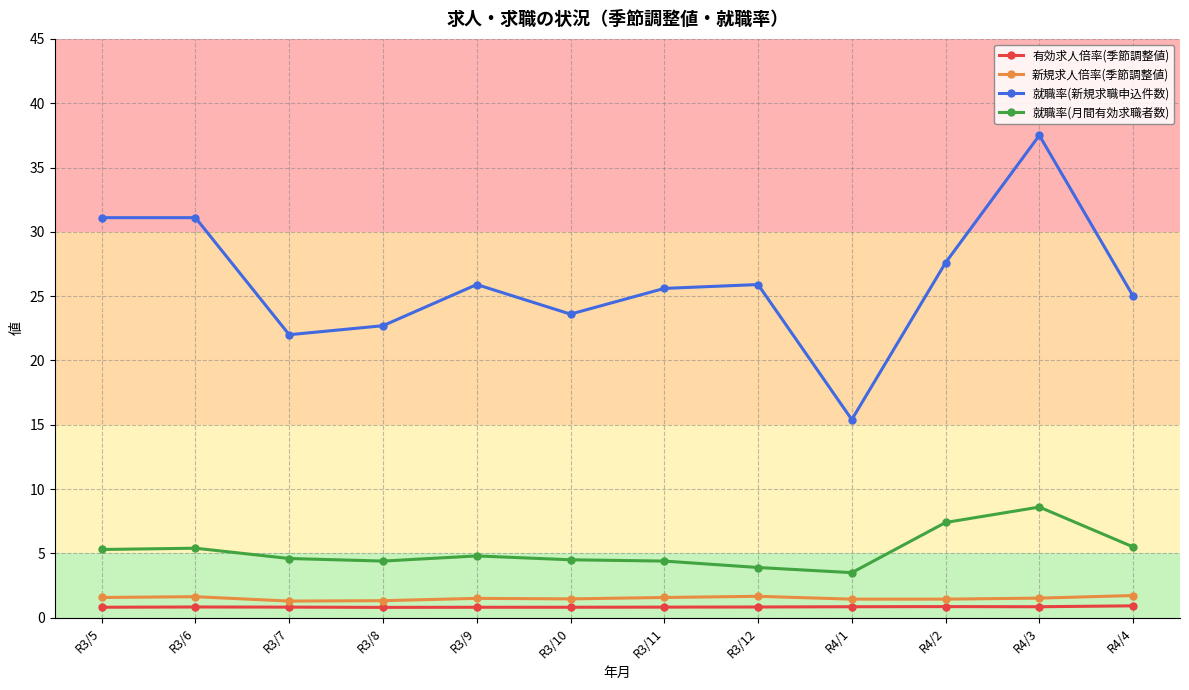

True or false: 有効求人倍率(季節調整値) and 新規求人倍率(季節調整値) cross at least once.

False